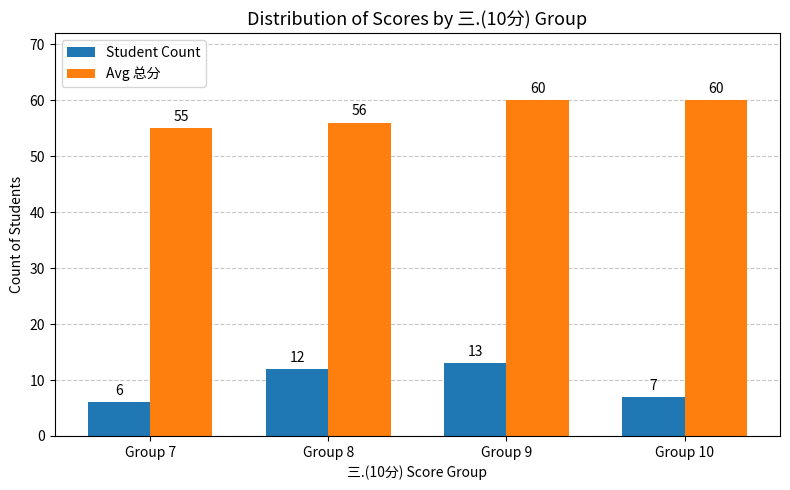

Which series has the largest total across all categories?

Avg 总分